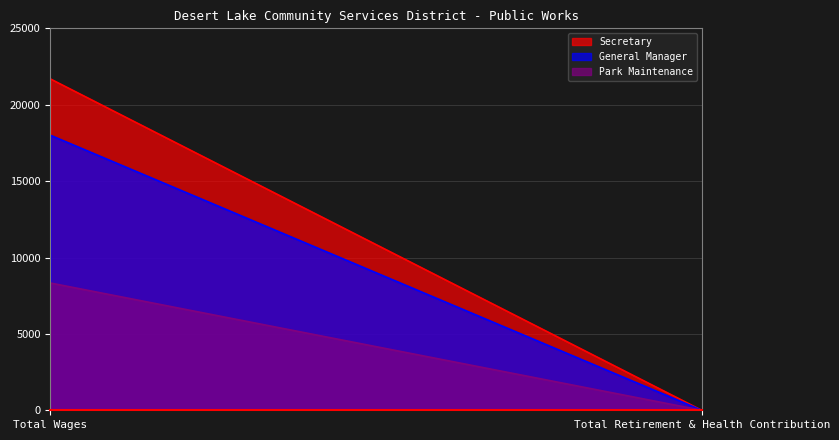

At which category does the chart reach its minimum across all series?

Total Retirement & Health Contribution